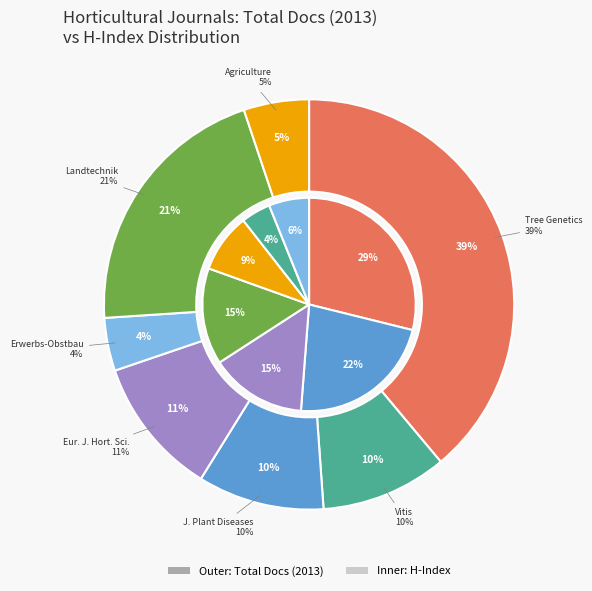

Count the number of slices in the pie.

7